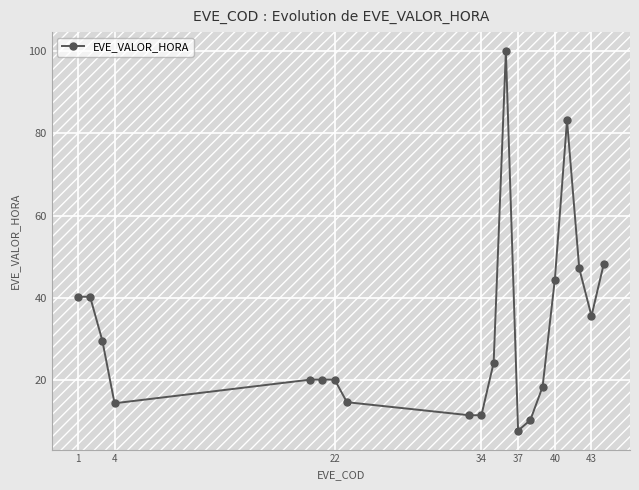

What is the minimum value shown in the chart?

7.7